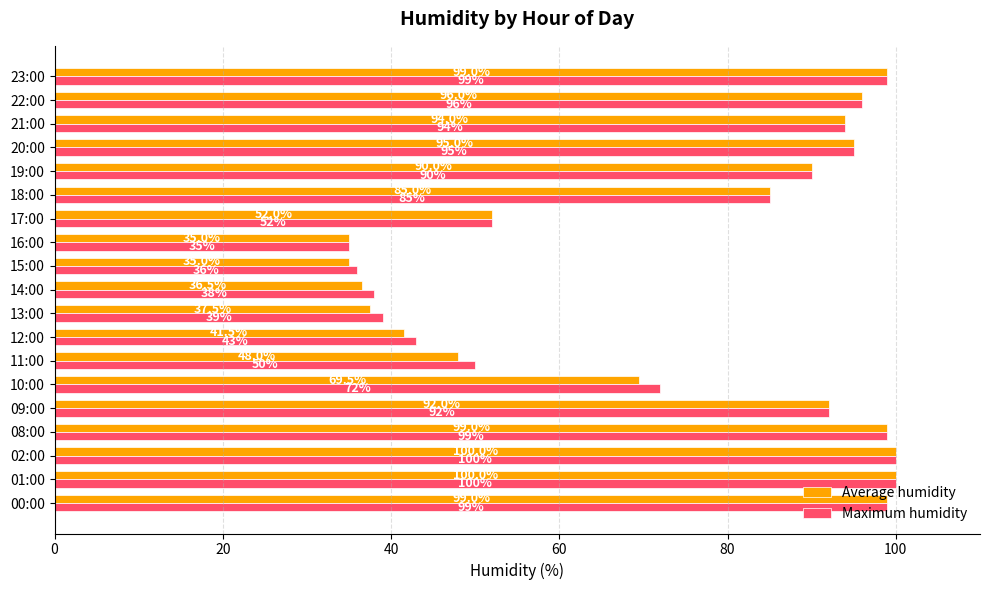

True or false: Average humidity has a value of 85.0 at 18:00.

True